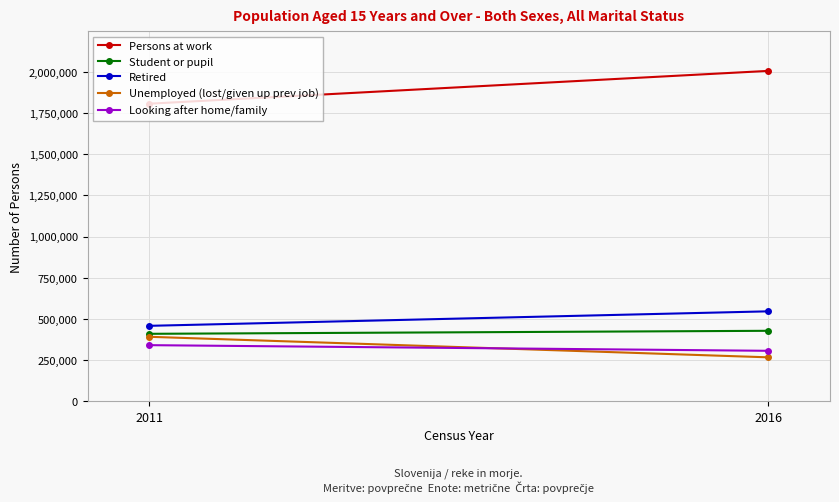

Reading left to right, transcribe all the data shown in this chart.

Persons at work: 2011=1807360	2016=2006641
Student or pupil: 2011=408838	2016=427128
Retired: 2011=457394	2016=545407
Unemployed (lost/given up prev job): 2011=390677	2016=265962
Looking after home/family: 2011=339918	2016=305556